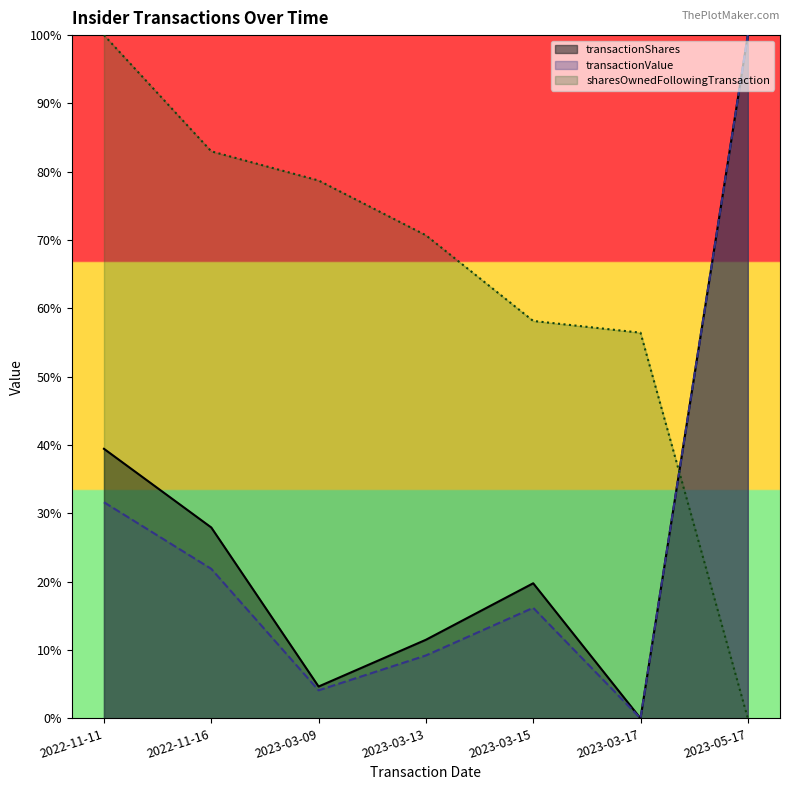

Which has a higher value, 2023-03-13 or 2023-03-17?

2023-03-13